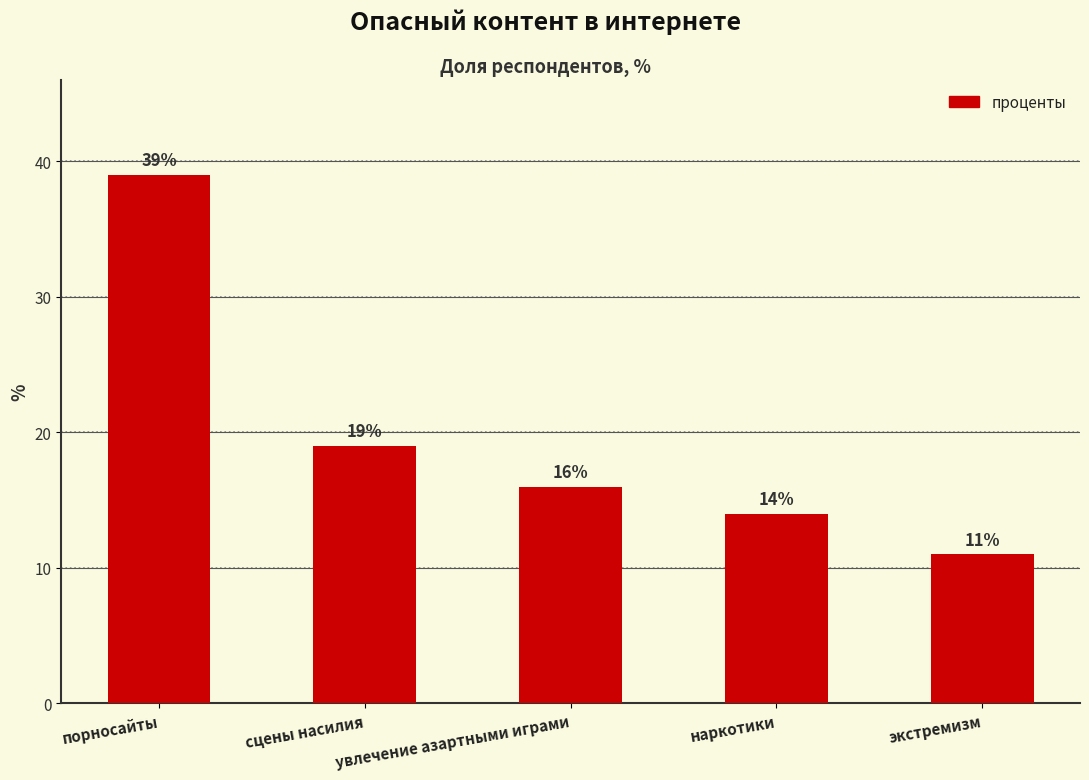

Reading left to right, list all the values displayed in this chart.

порносайты=39	сцены насилия=19	увлечение азартными играми=16	наркотики=14	экстремизм=11